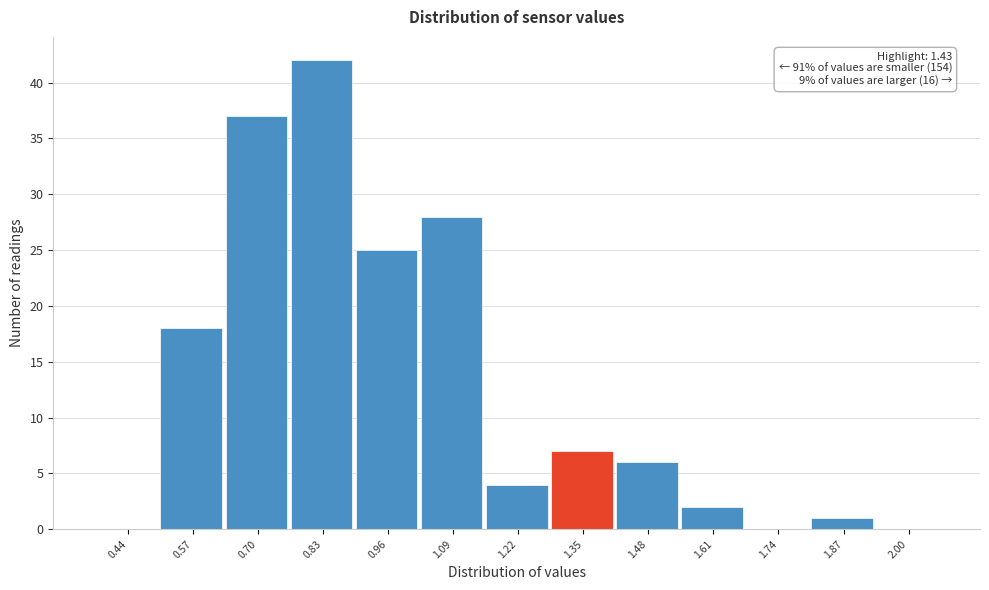

Reading right to left, what are all the values shown in this chart?

2.00=0	1.87=1	1.74=0	1.61=2	1.48=6	1.35=7	1.22=4	1.09=28	0.96=25	0.83=42	0.70=37	0.57=18	0.44=0